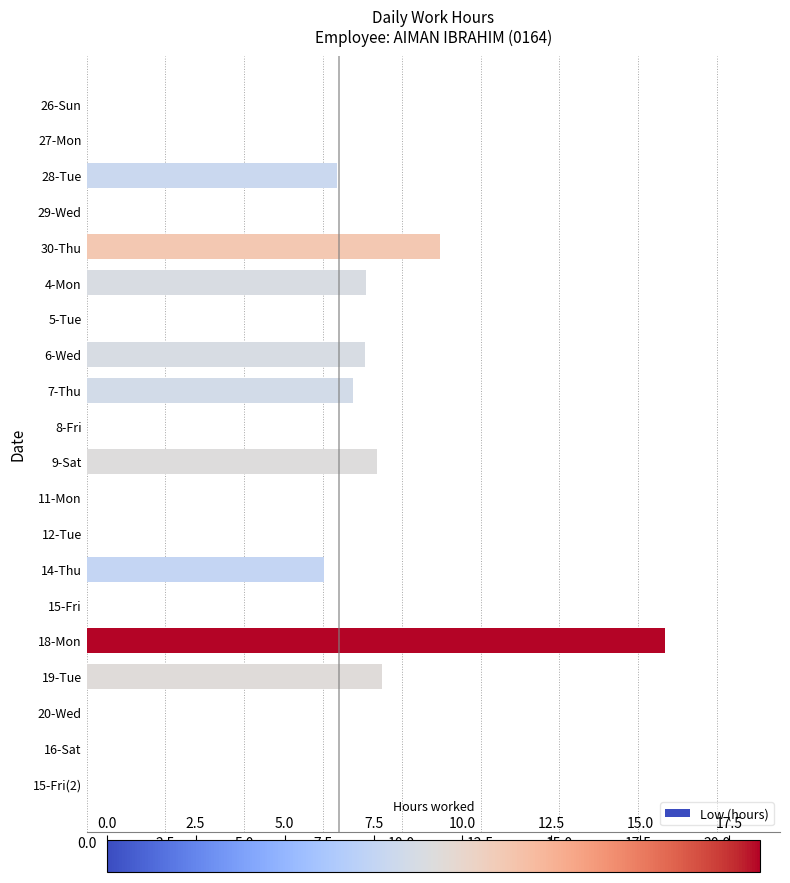

What is the sum of the values at 12-Tue and 7-Thu?

8.4